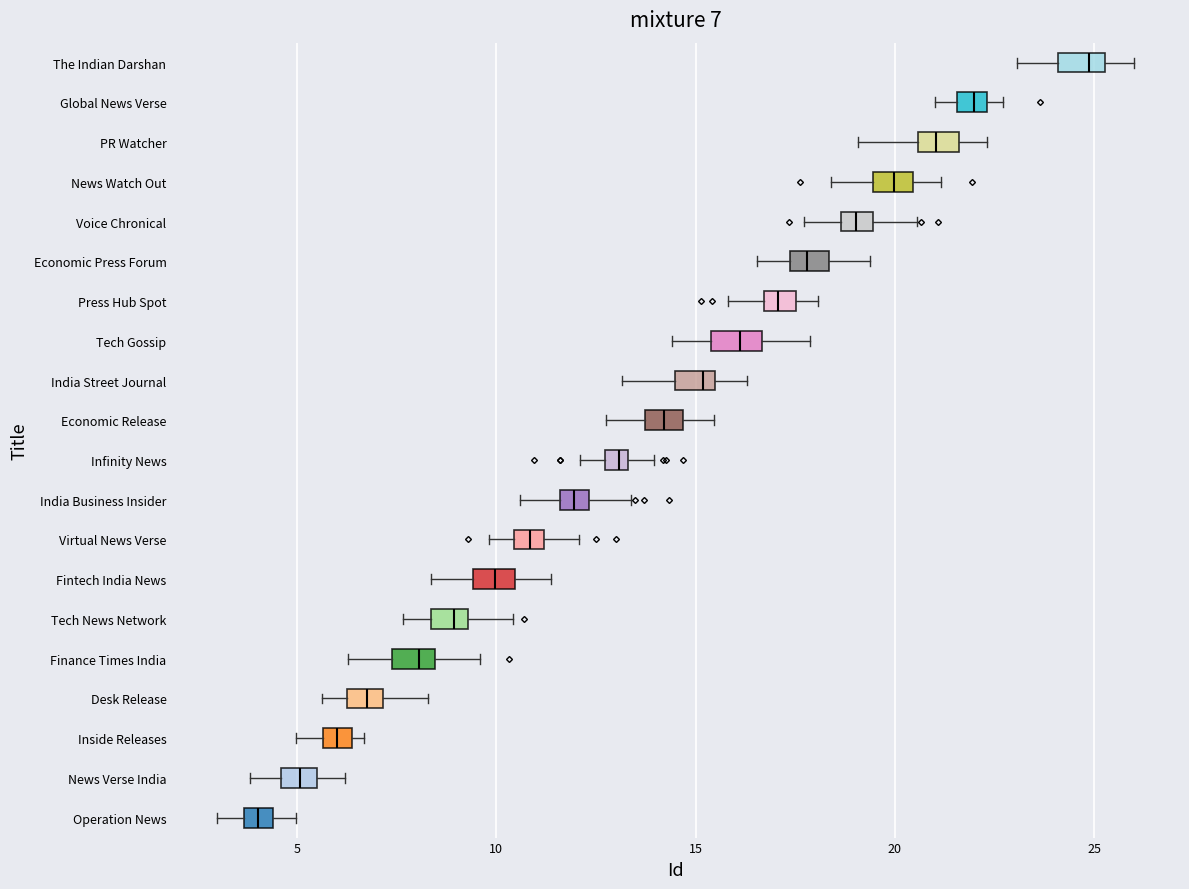

Which box has the furthest to the right median line?

The Indian Darshan